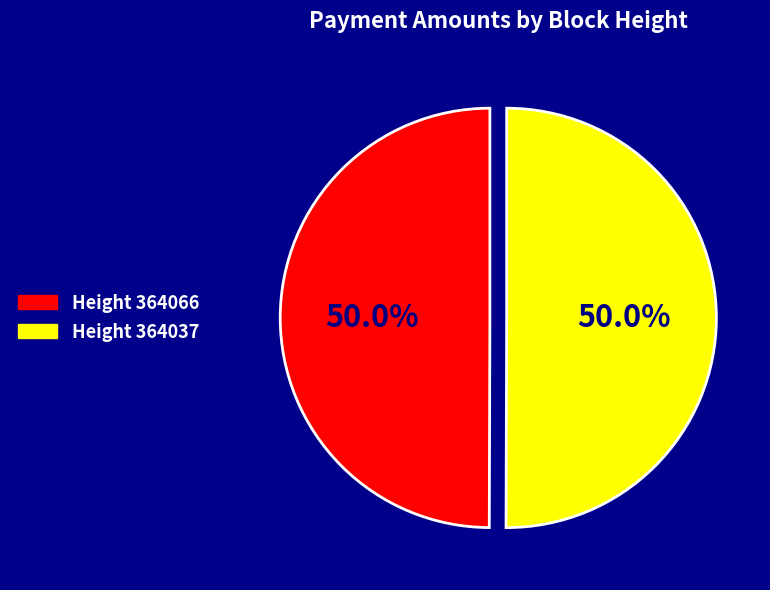

What is the total percentage of Height 364037 and Height 364066?

100.0%